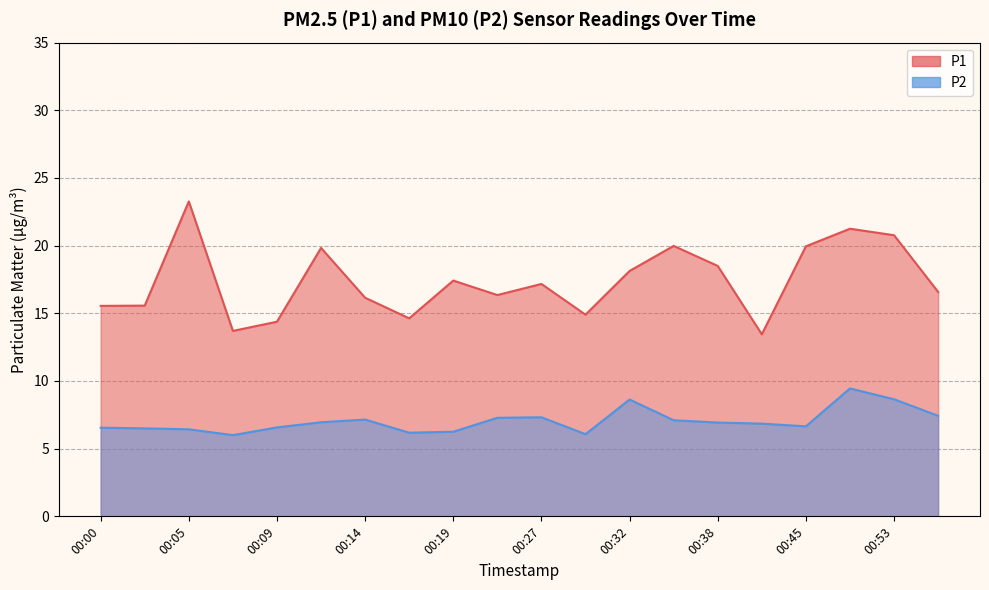

What is the average value of the P1 series?

17.4